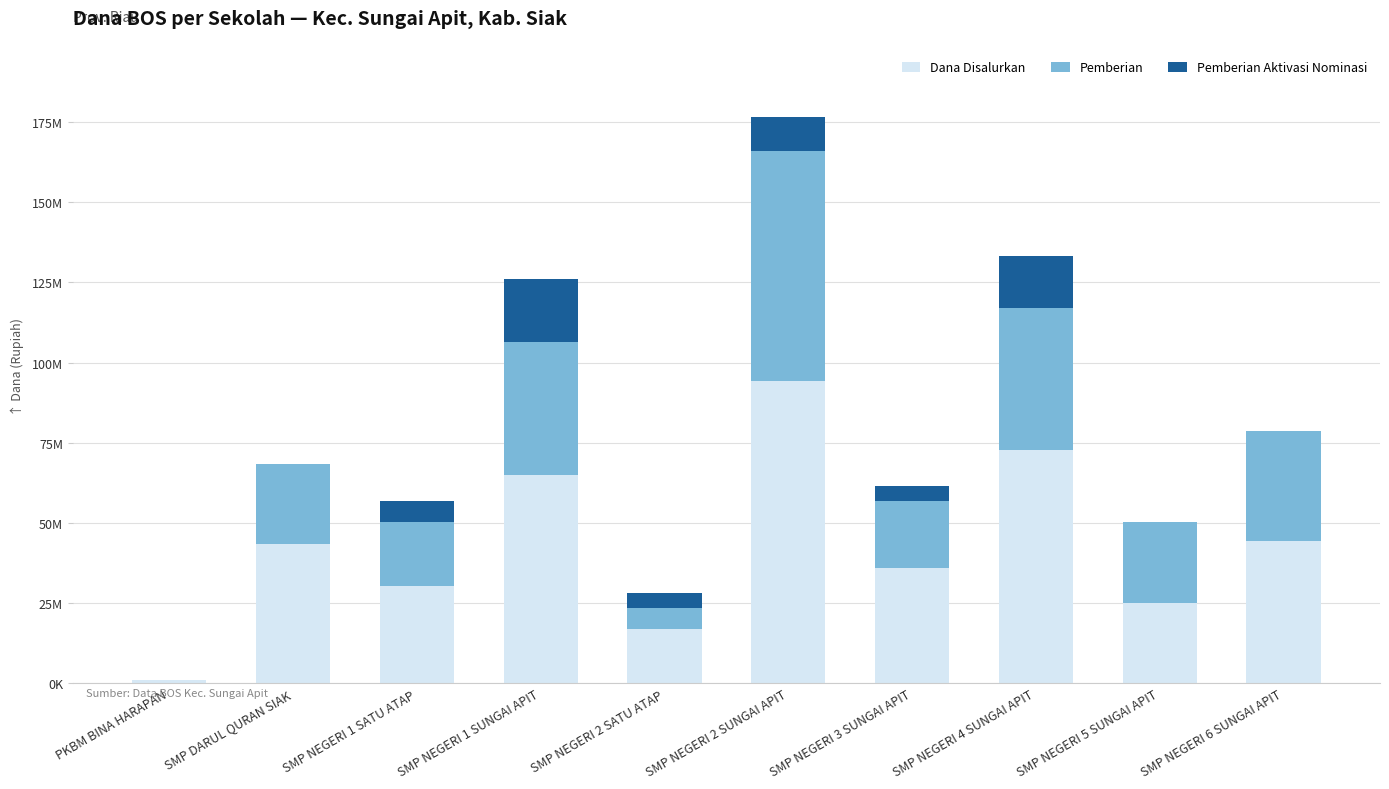

What is the label of the 8th bar from the right?

SMP NEGERI 1 SATU ATAP